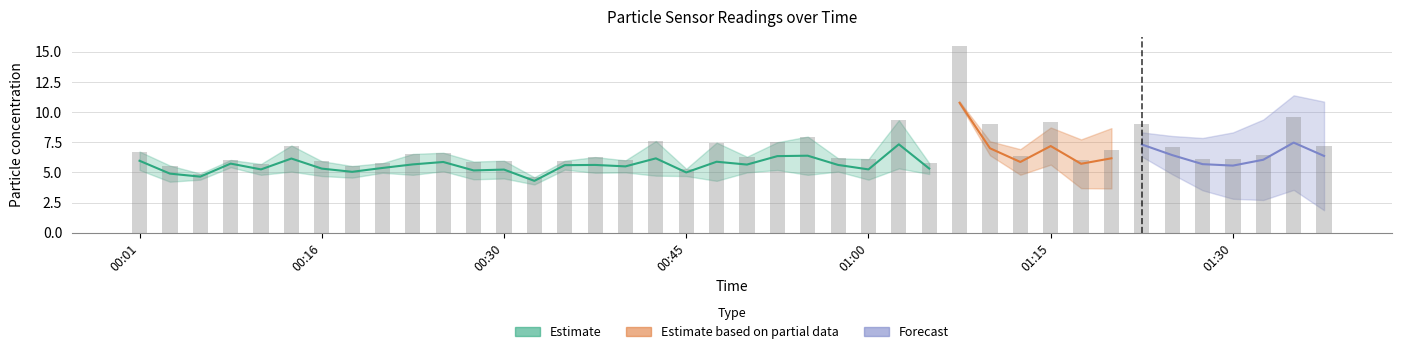

Rank the categories by value from lowest to highest.

00:33, 00:06, 00:45, 00:18, 00:03, 00:11, 00:21, 01:05, 00:28, 00:16, 00:30, 00:35, 00:40, 00:08, 01:17, 01:00, 01:27, 01:30, 00:57, 00:38, 00:50, 01:12, 01:32, 00:23, 00:26, 00:01, 01:20, 01:25, 01:37, 00:13, 00:48, 00:52, 00:43, 00:55, 01:10, 01:22, 01:15, 01:02, 01:35, 01:07